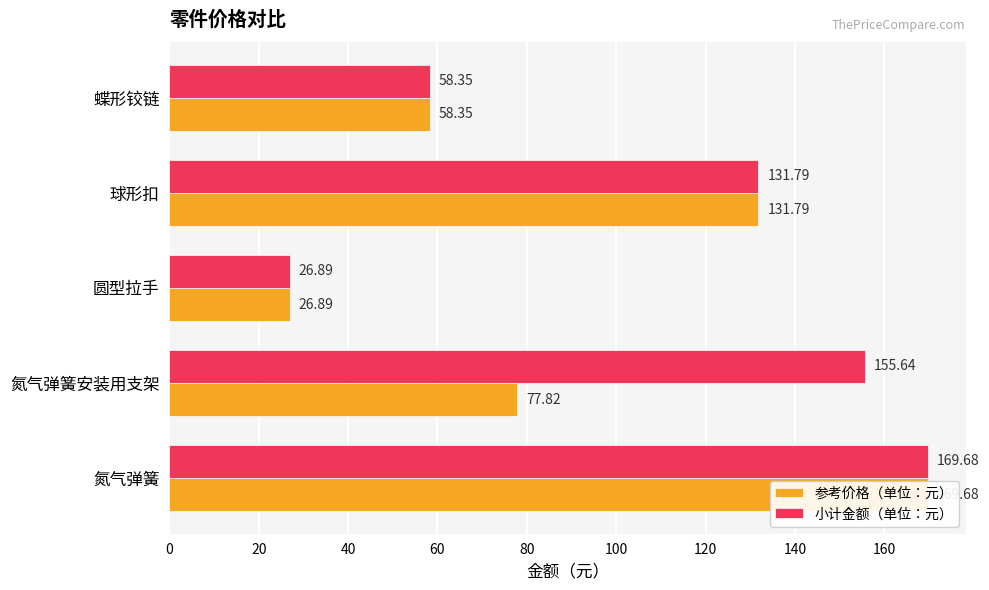

What is the value of the 参考价格（单位：元） bar at the 1st from the left?

169.7